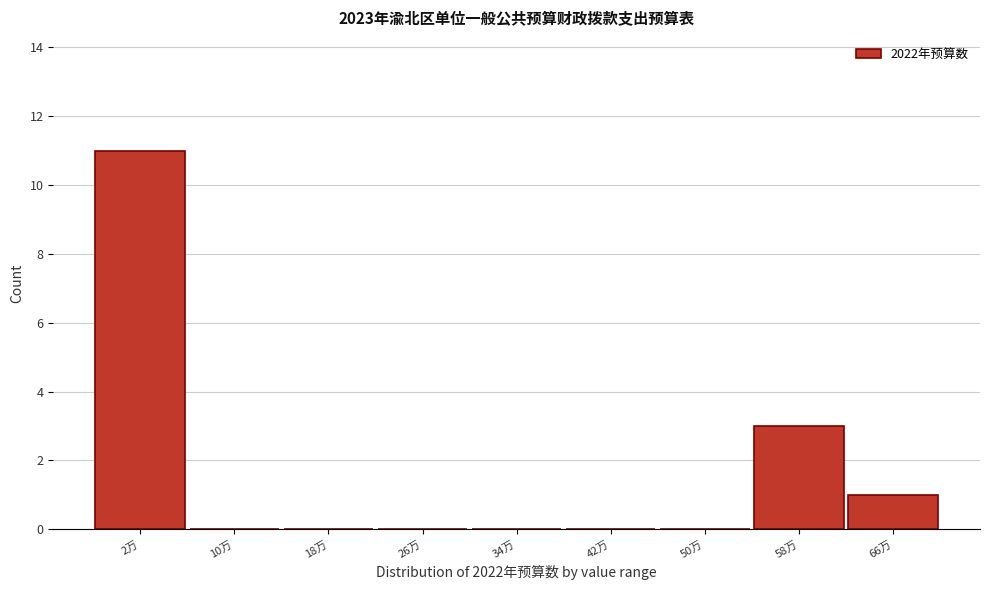

Reading left to right, transcribe all the data shown in this chart.

2万=11	10万=0	18万=0	26万=0	34万=0	42万=0	50万=0	58万=3	66万=1